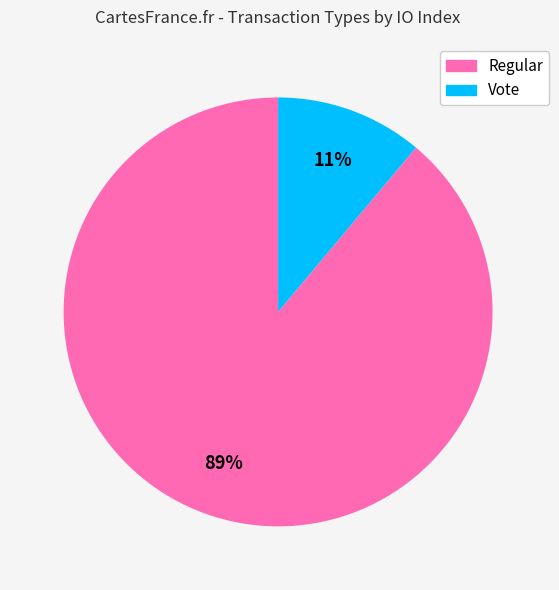

To the nearest percent, what is the combined percentage of Regular and Vote?

100%